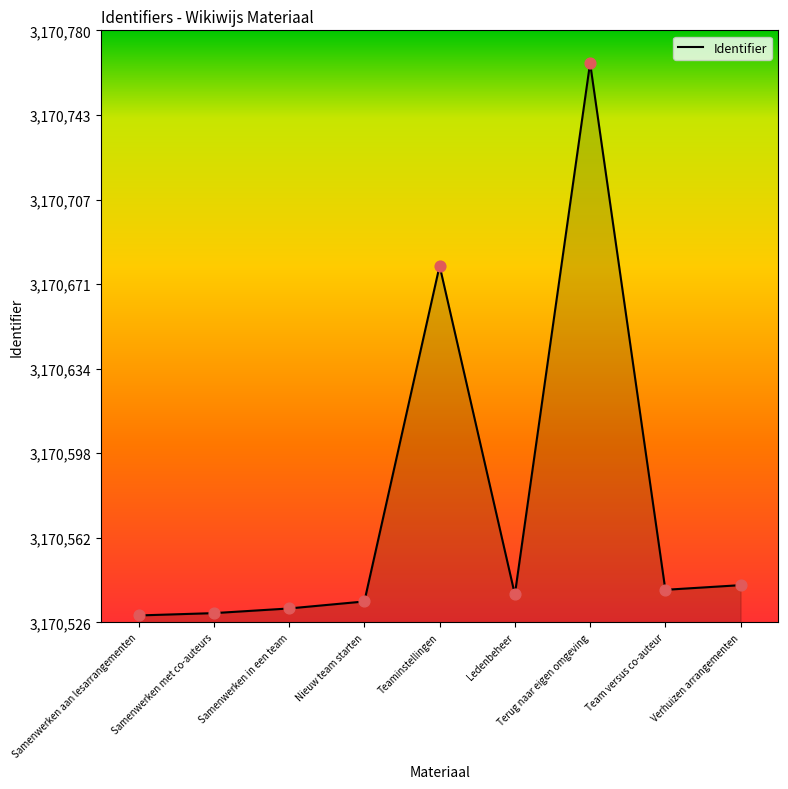

What is the change in value from Samenwerken aan lesarrangementen to Teaminstellingen?

+150